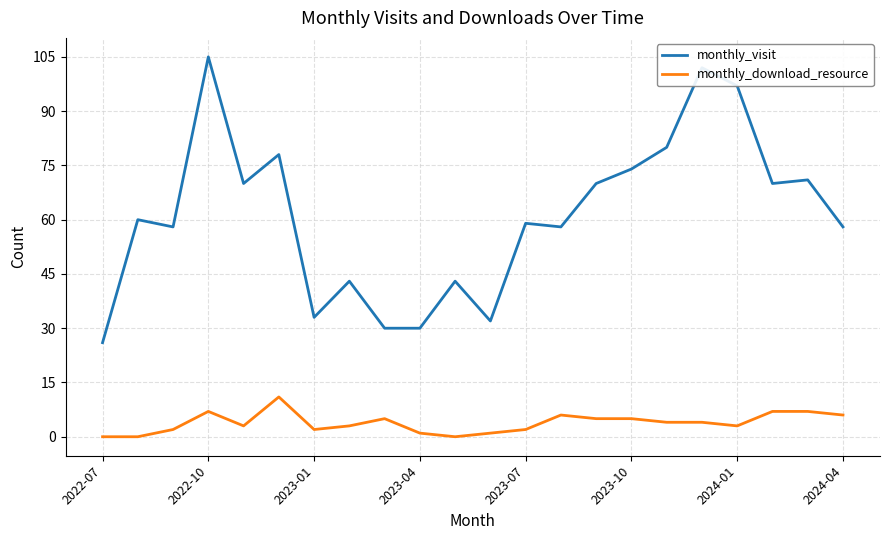

Rank the series by their average value, from lowest to highest.

monthly_download_resource, monthly_visit